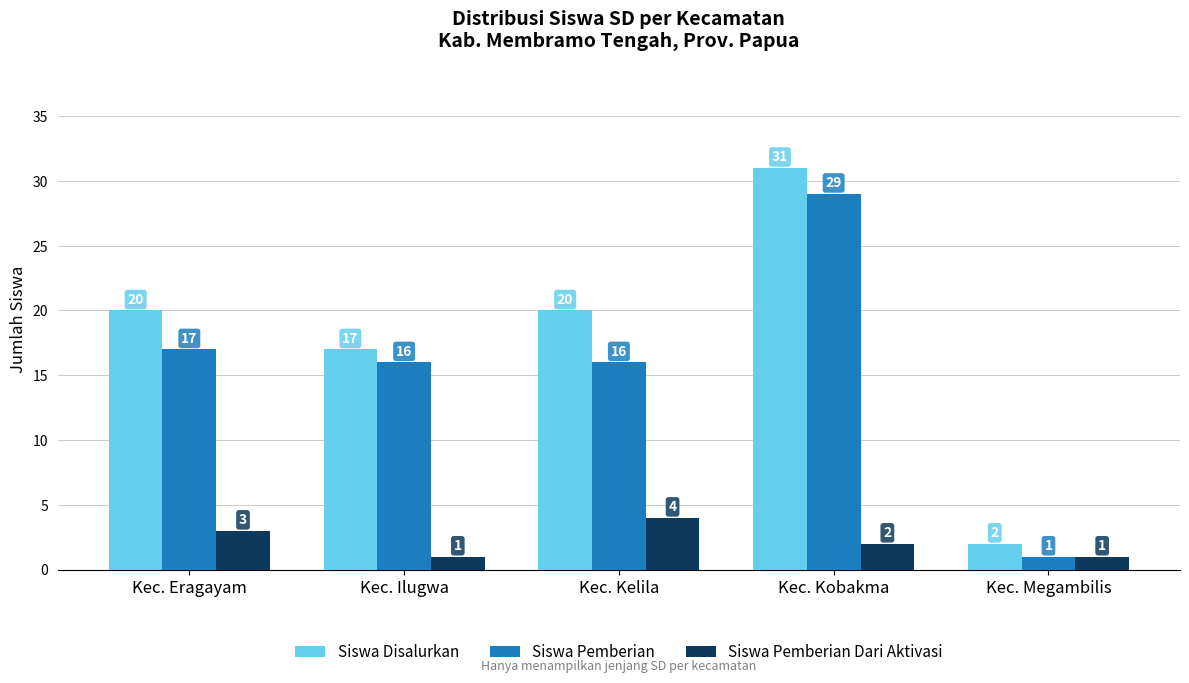

List the series in order of their peak value, highest first.

Siswa Disalurkan, Siswa Pemberian, Siswa Pemberian Dari Aktivasi